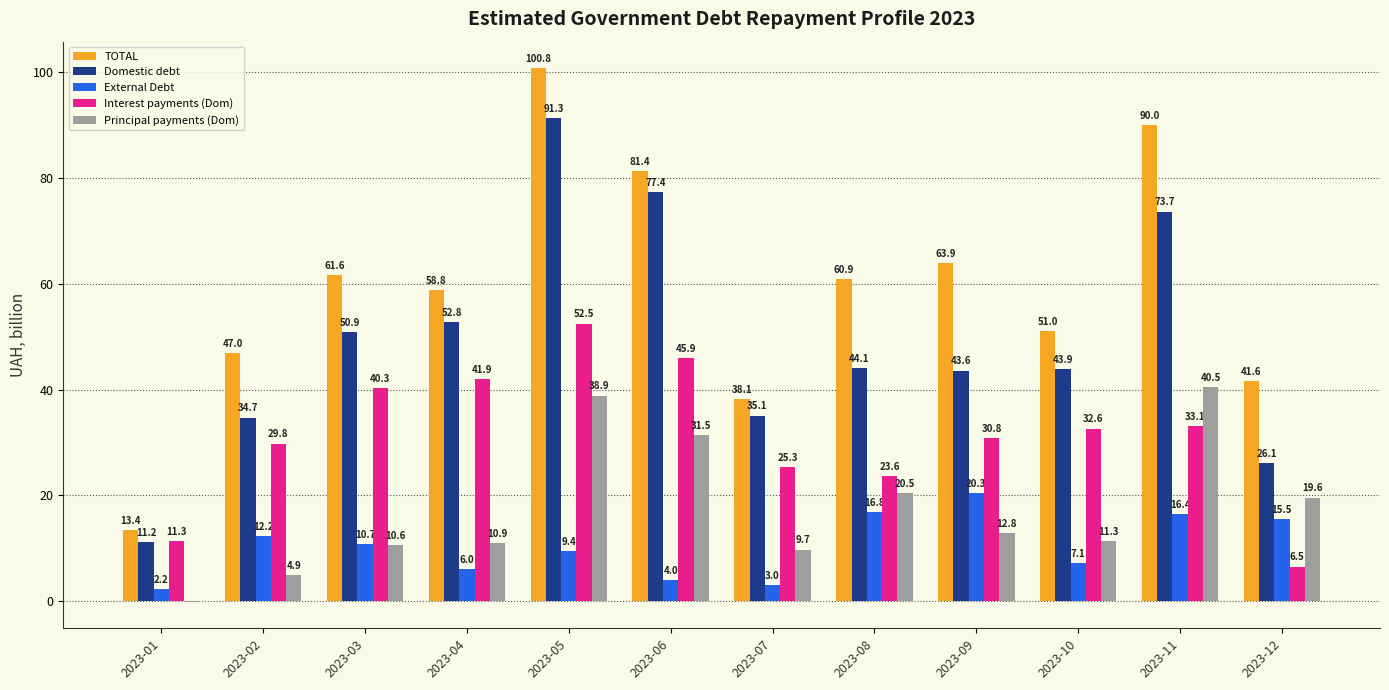

What is the total value across all series at 2023-07?

111.3